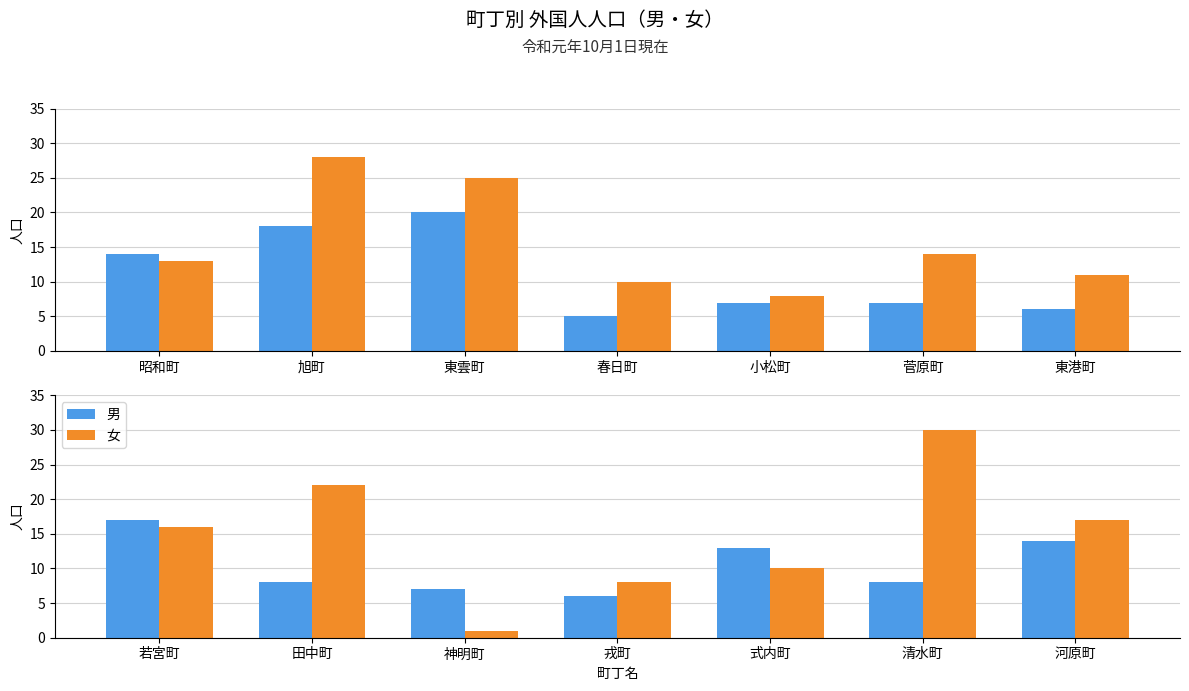

Which series has the largest total across all categories?

女